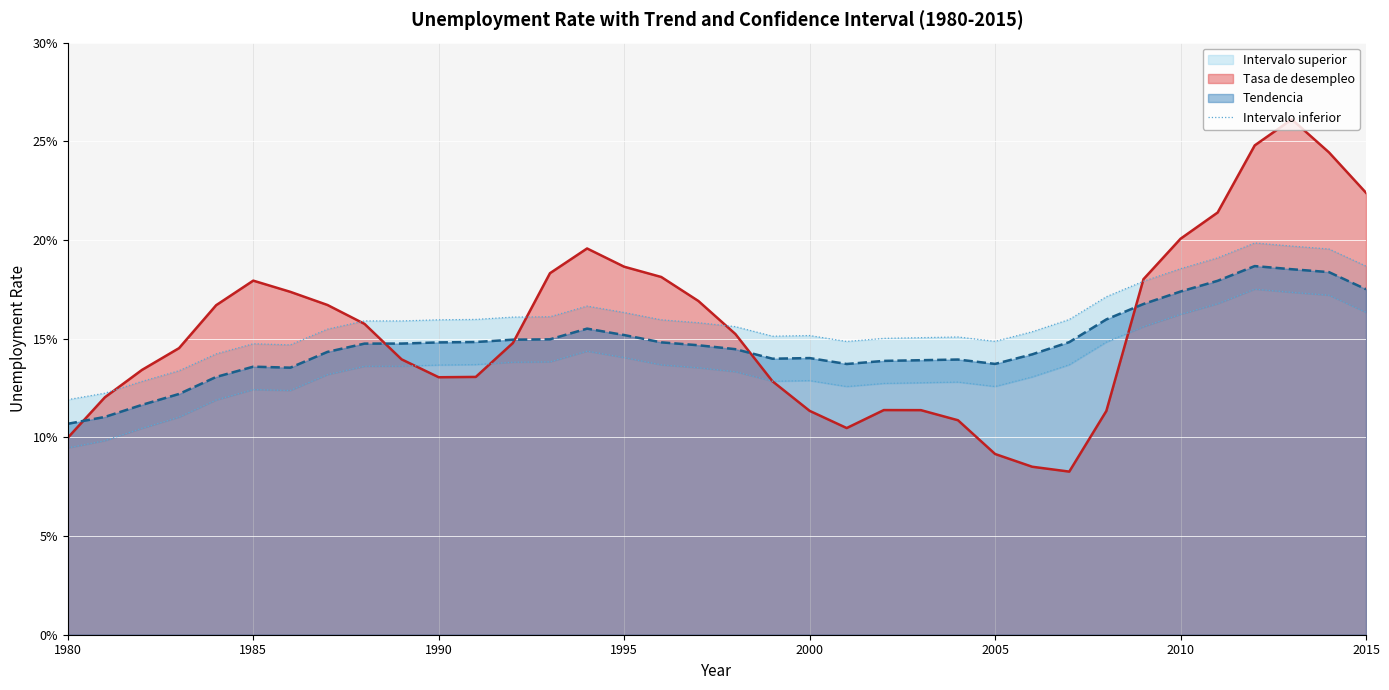

What is the value of the 25th point from the left?

0.2